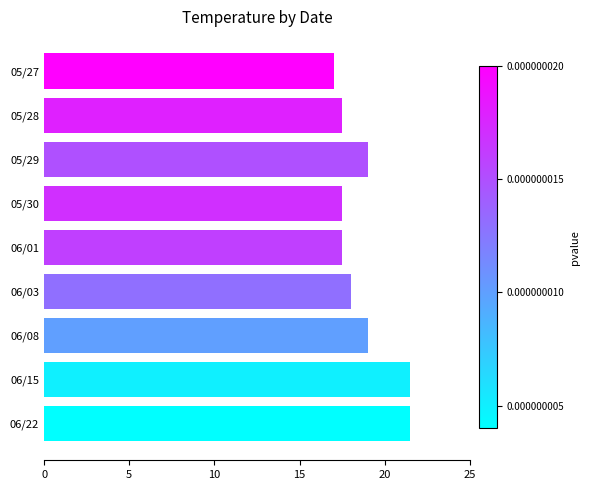

The value at 06/03 is 18.0. True or false?

True